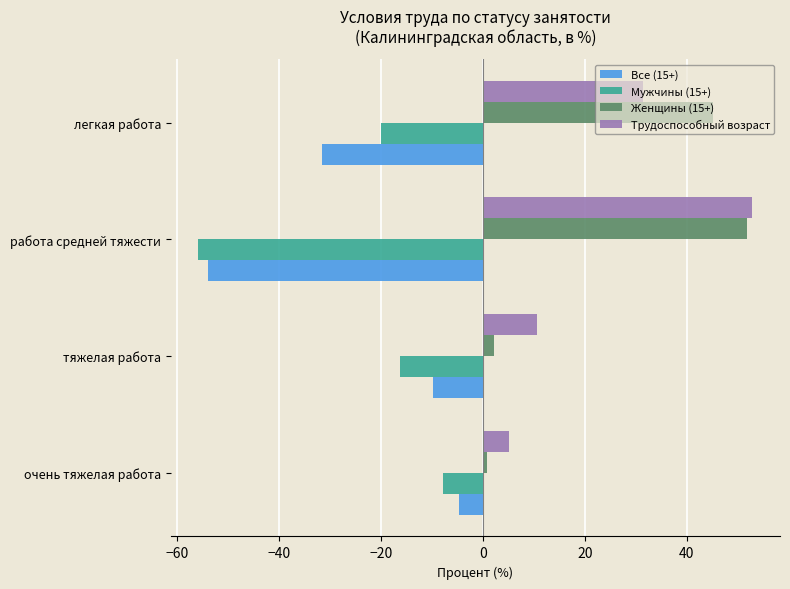

At which label does Все (15+) reach its peak?

очень тяжелая работа